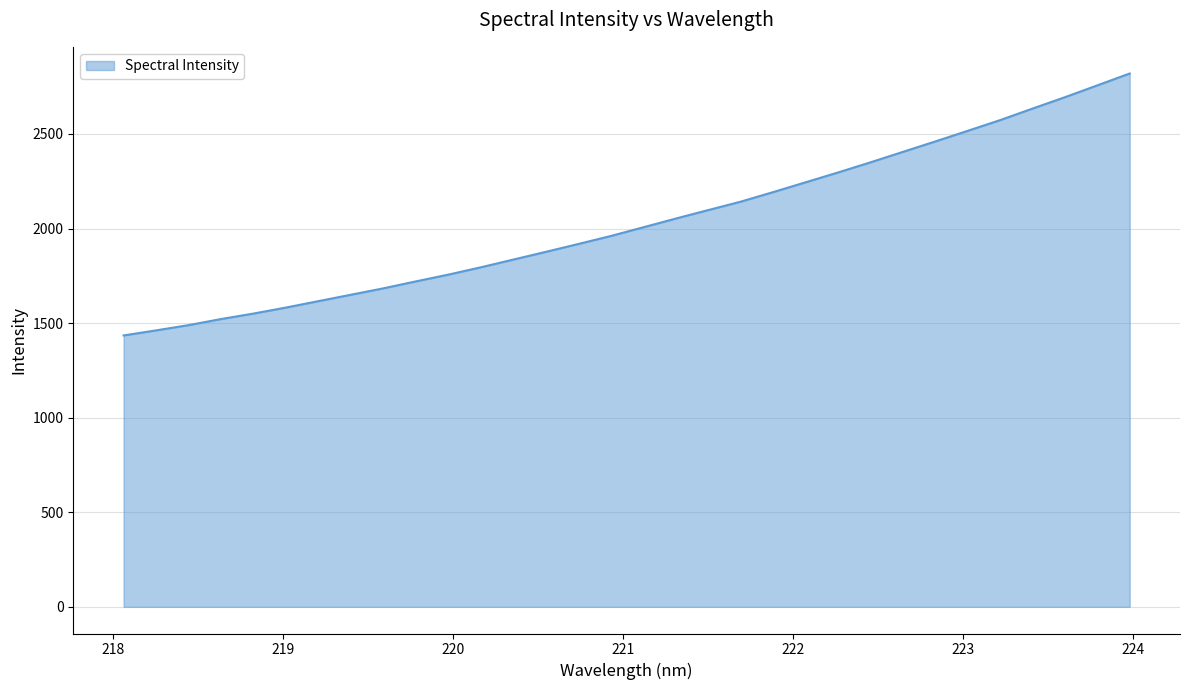

What is the minimum value shown in the chart?

1434.8